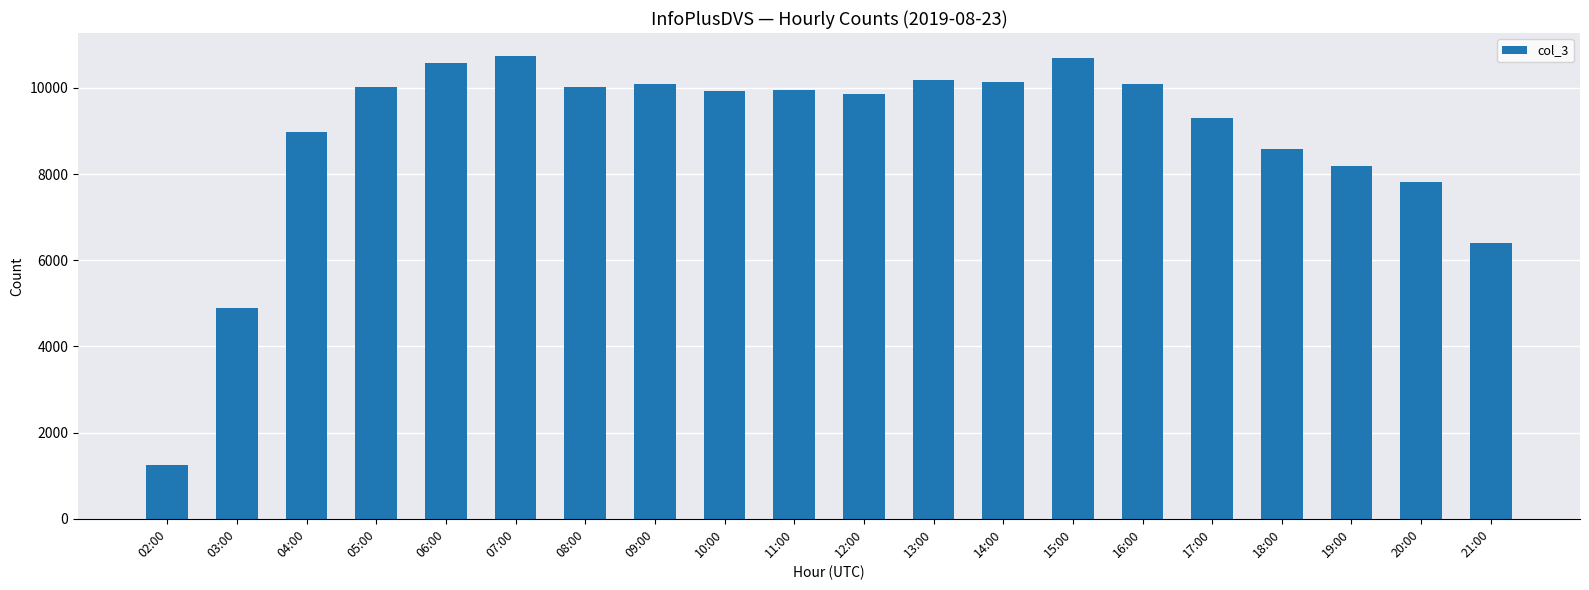

Is it true that the value at 20:00 is 7824?

True